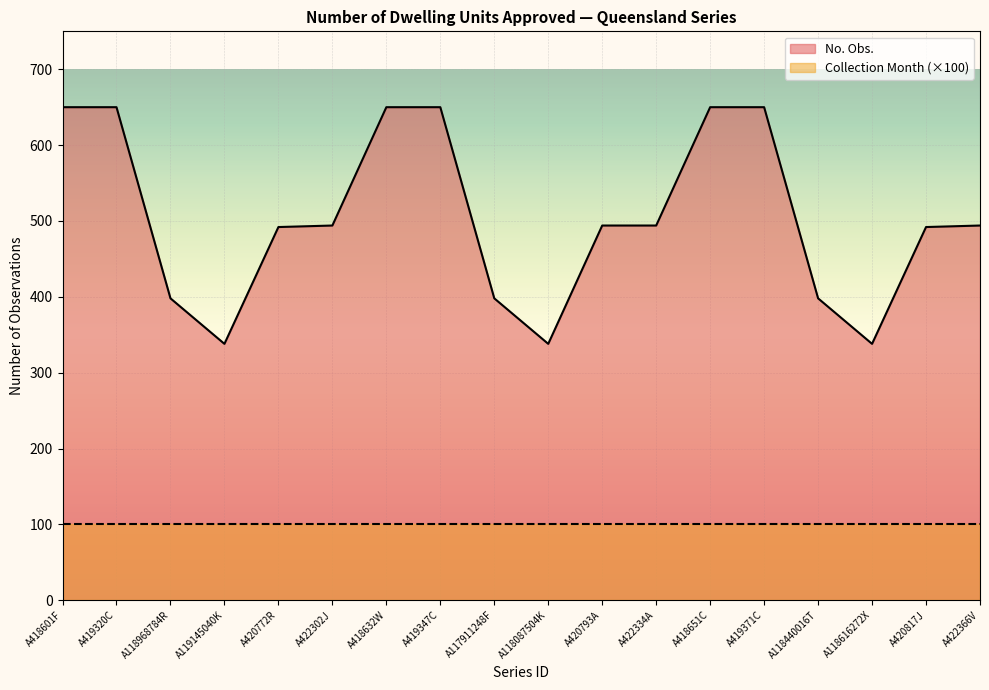

Reading left to right, transcribe all the data shown in this chart.

A418601F=650	A419320C=650	A118968784R=398	A119145040K=338	A420772R=492	A422302J=494	A418632W=650	A419347C=650	A117911248F=398	A118087504K=338	A420793A=494	A422334A=494	A418651C=650	A419371C=650	A118440016T=398	A118616272X=338	A420817J=492	A422366V=494